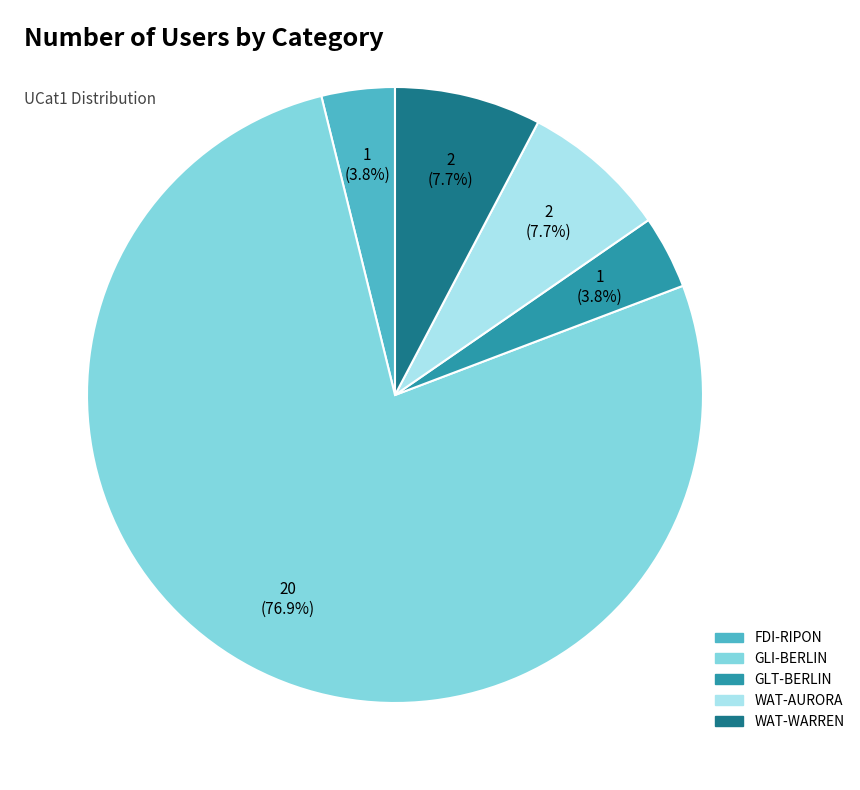

What percentage is the FDI-RIPON slice, to the nearest percent?

4%